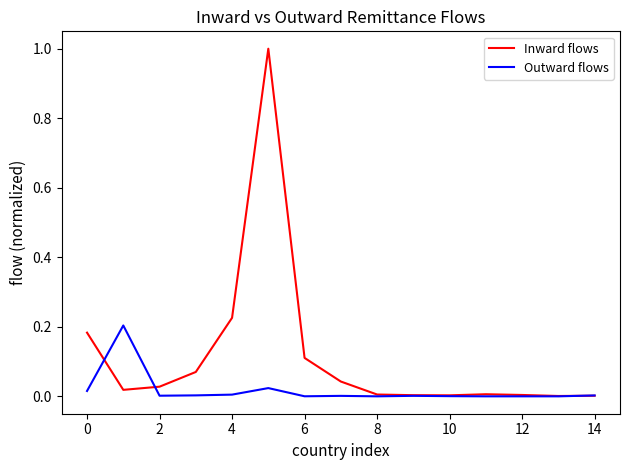

What are all the series names shown in the legend?

Inward flows, Outward flows